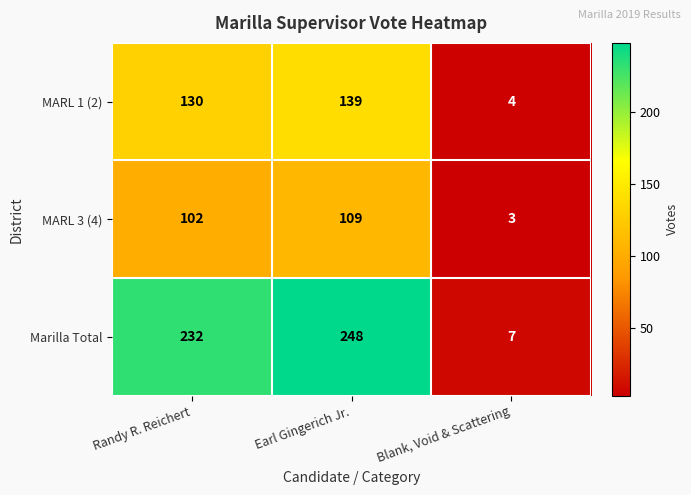

Reading right to left, list all the values displayed in this chart.

MARL 1 (2): Blank, Void & Scattering=4	Earl Gingerich Jr.=139	Randy R. Reichert=130
MARL 3 (4): Blank, Void & Scattering=3	Earl Gingerich Jr.=109	Randy R. Reichert=102
Marilla Total: Blank, Void & Scattering=7	Earl Gingerich Jr.=248	Randy R. Reichert=232